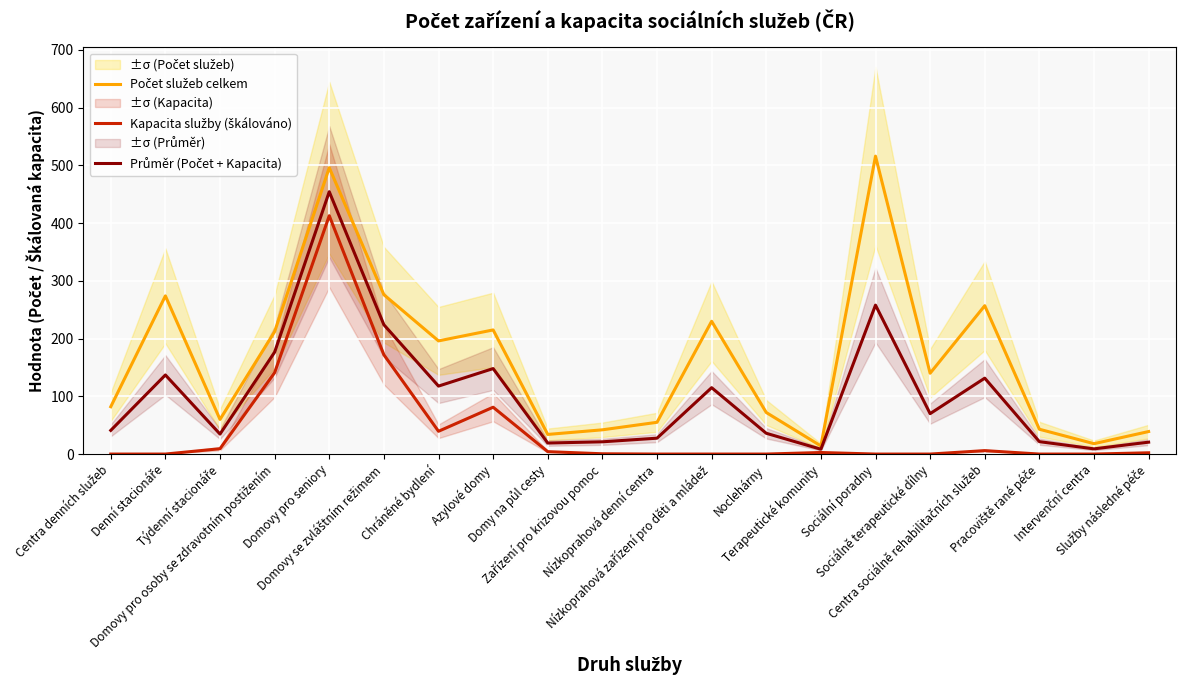

Where is Počet služeb celkem nearest to the value 265?

Centra sociálně rehabilitačních služeb